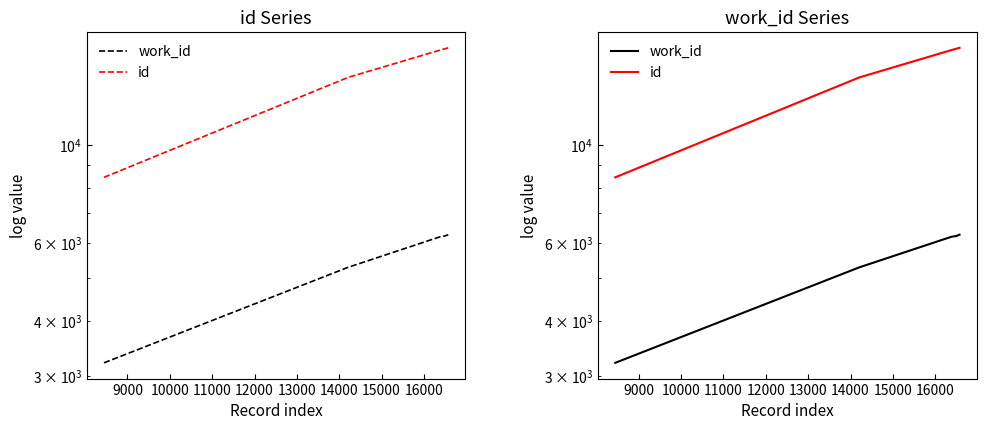

Which has a higher value, 10000 or 9000?

10000